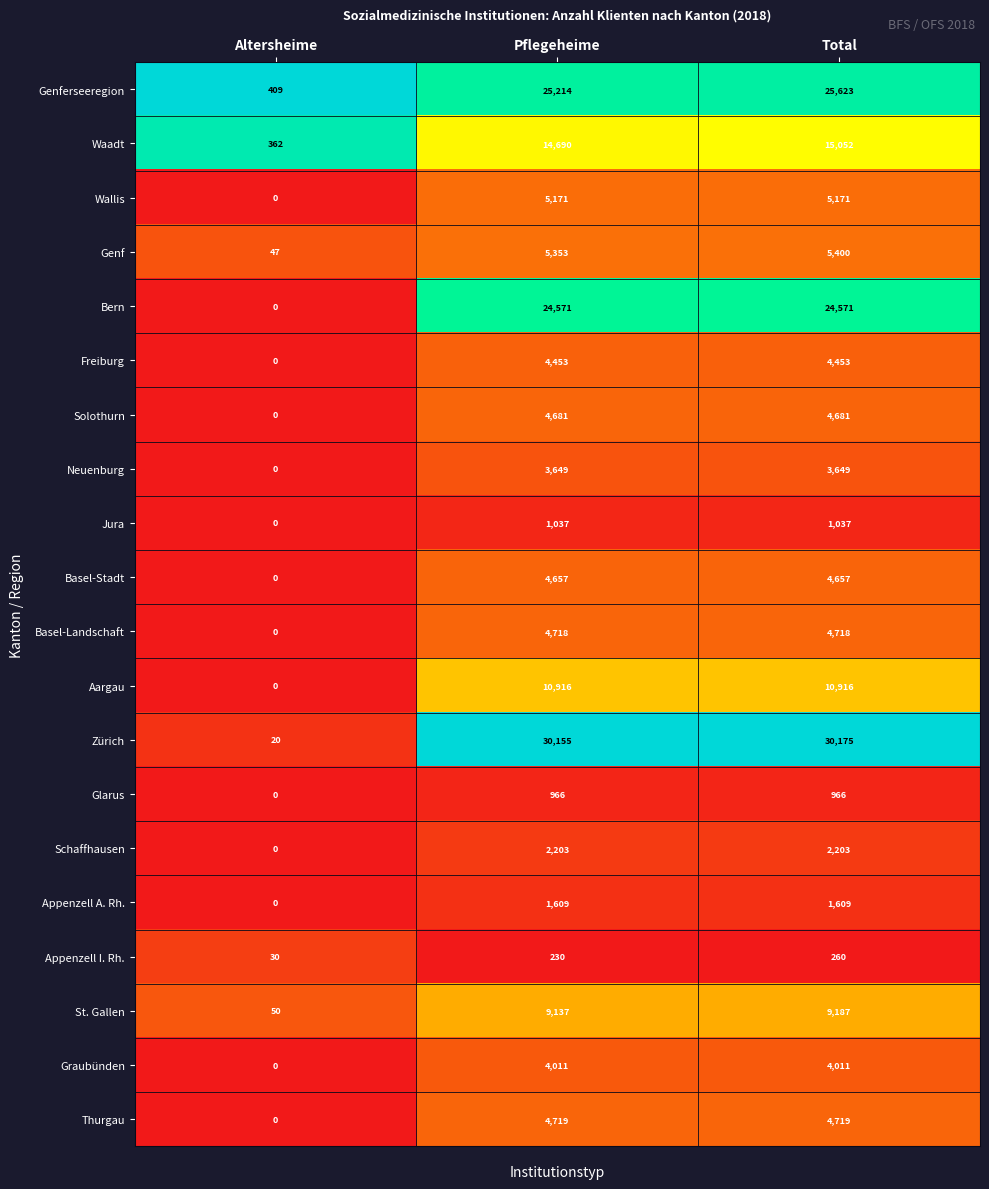

What is the maximum value for Jura?

1037